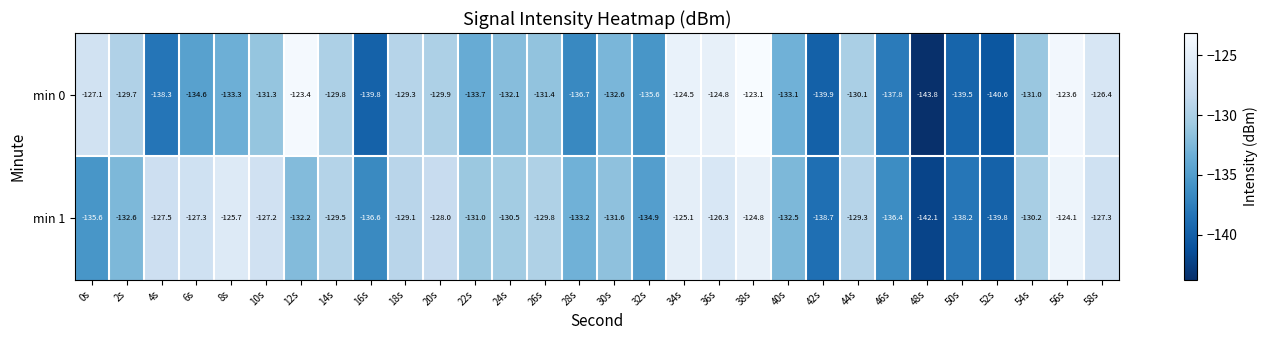

Which label corresponds to the smallest value in the chart?

48s